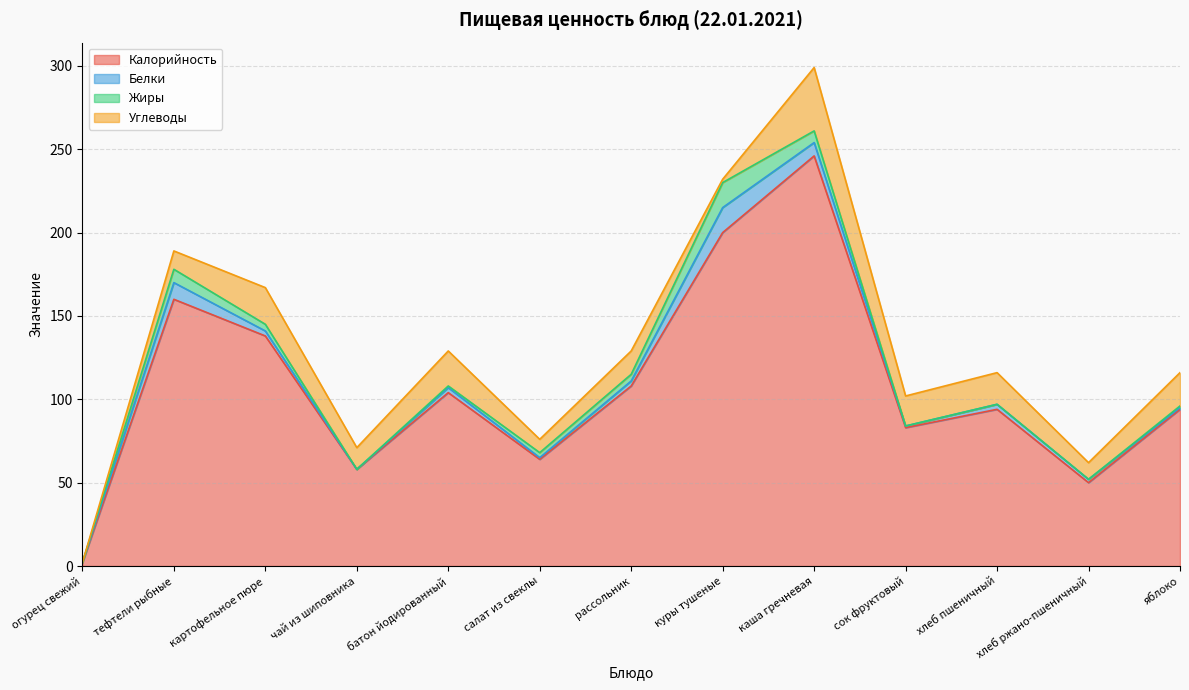

At which category is the sum across all series the highest?

каша гречневая